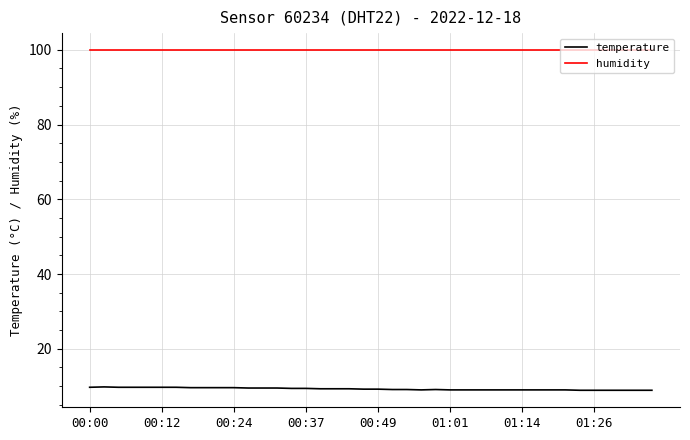

How many lines are shown in the chart?

2